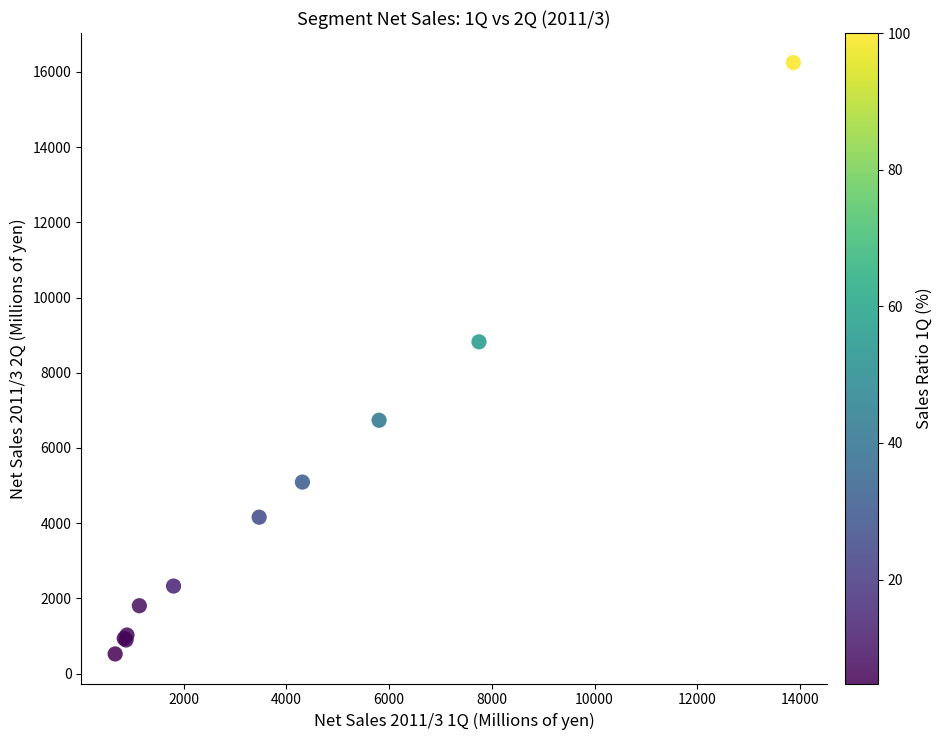

What Y value in the scatter plot is closest to 8384?

8822